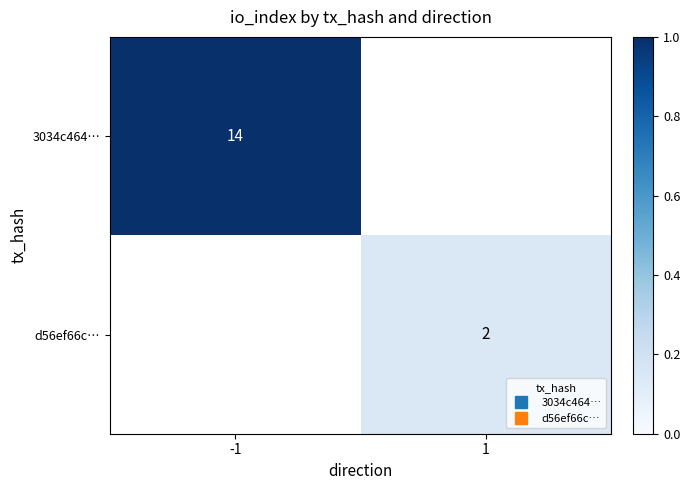

Is the value of 3034c464… at 1 greater than the value of d56ef66c… at 1?

No